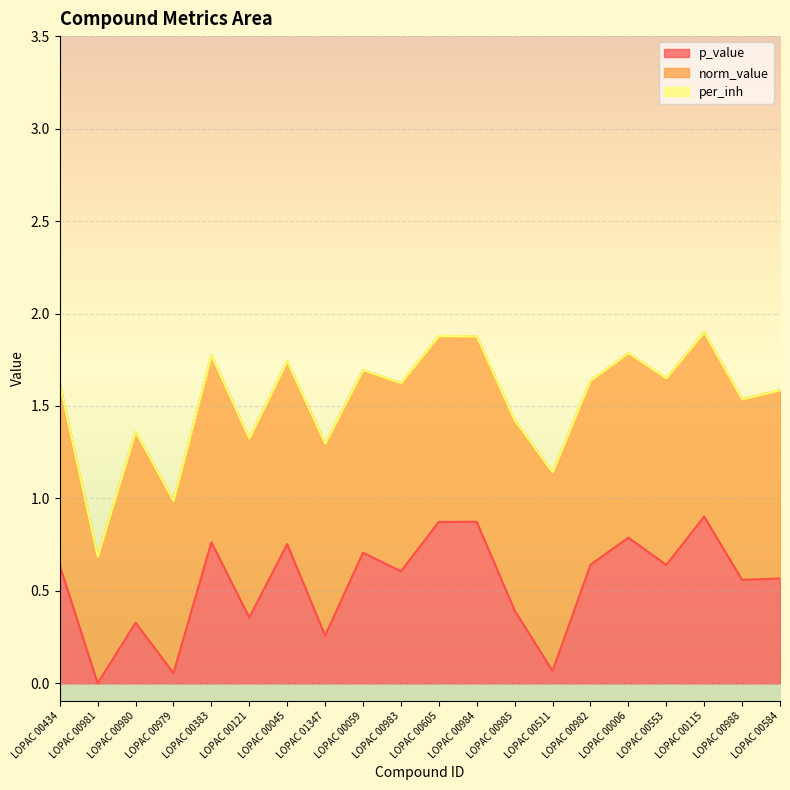

True or false: norm_value has a value of 1.7 at LOPAC 00006.

False